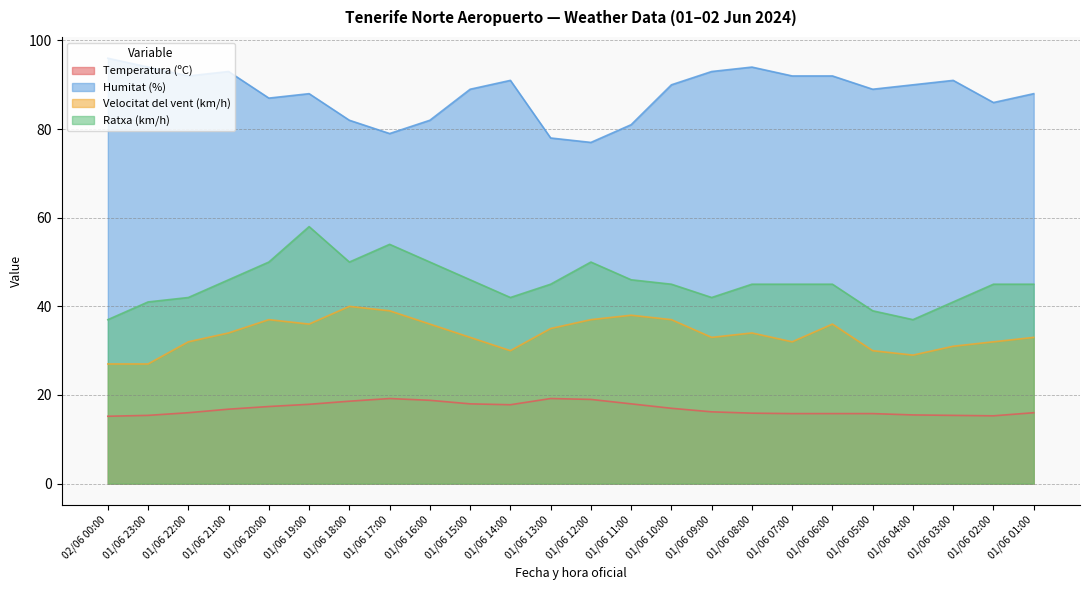

In Humitat (%), how many points are lower than both neighbors (excluding endpoints)?

6